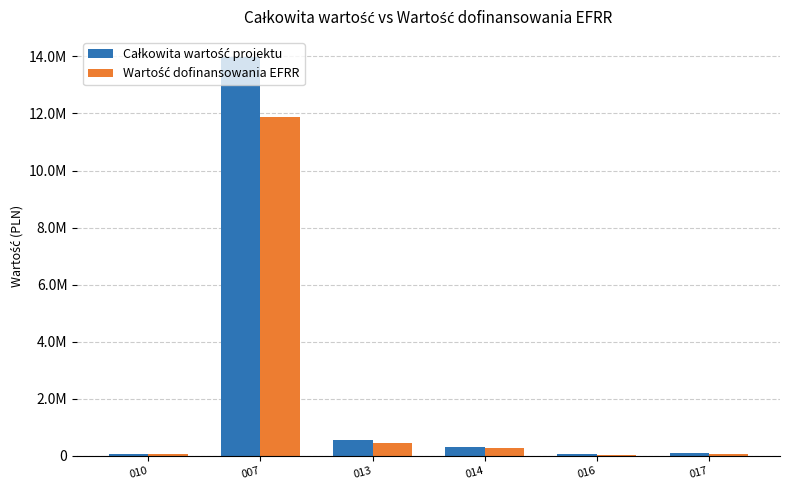

Which category has the highest value in the Całkowita wartość projektu series?

007